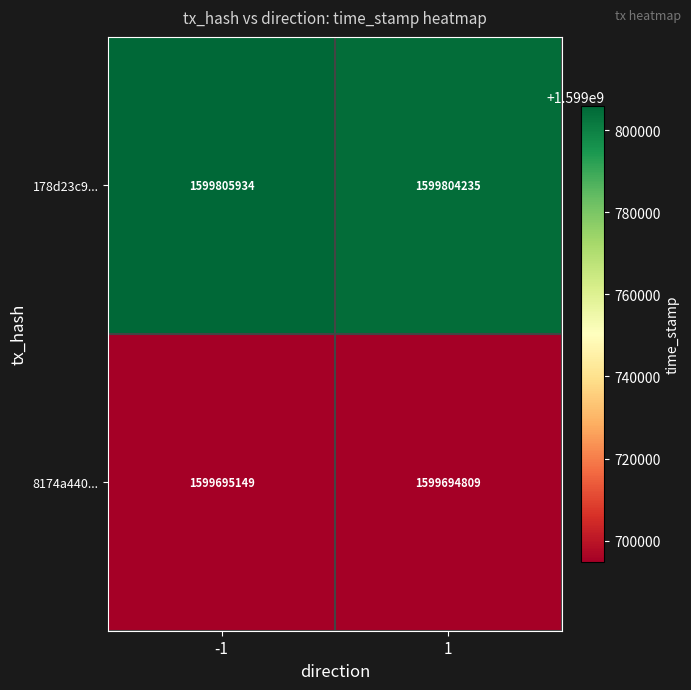

Which series has the largest total across all categories?

178d23c9...